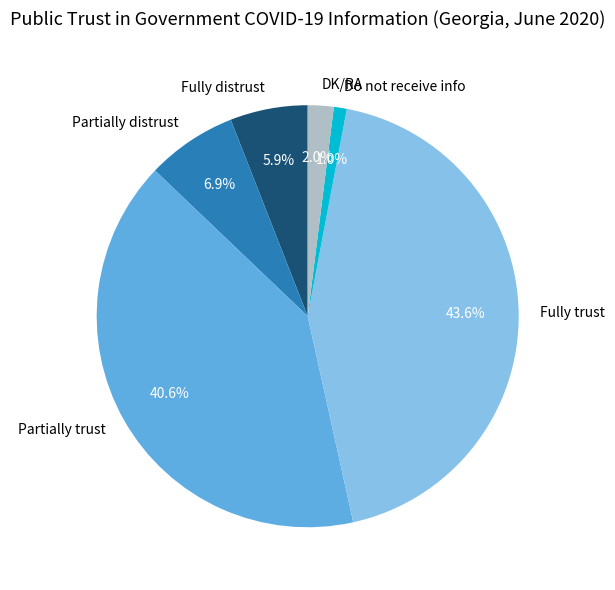

Count the number of slices in the pie.

6